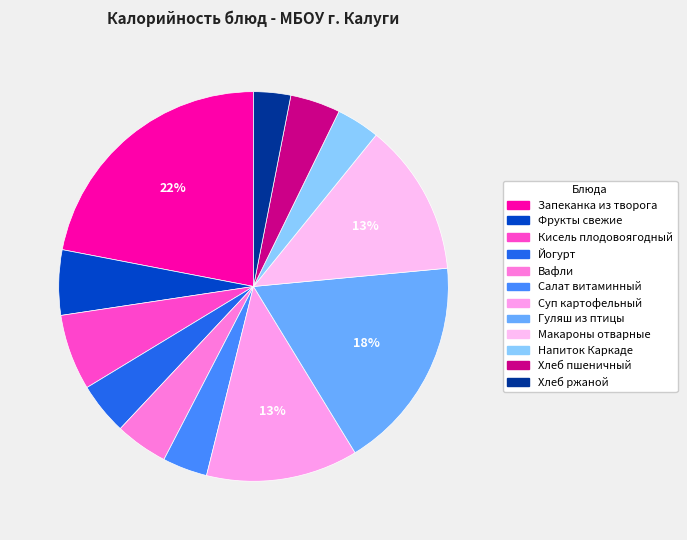

Is it true that Вафли is 15% of the pie?

False